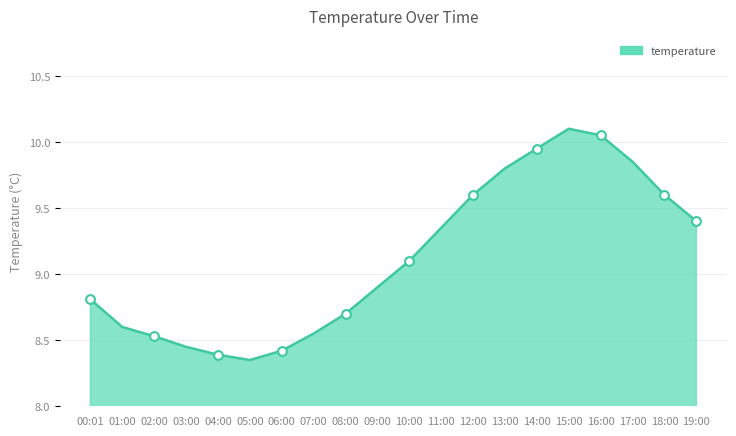

What is the change in value from 04:00 to 09:00?

+0.5